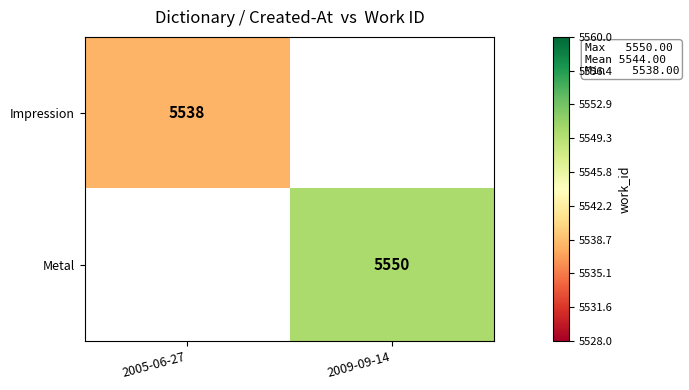

What is the maximum value shown in the chart?

5550.0